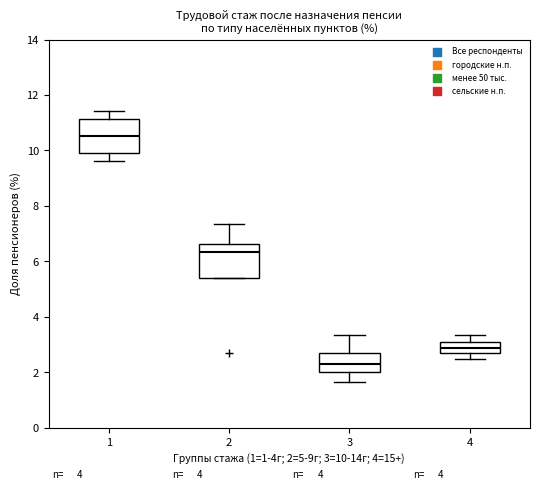

Which box's median line is the highest?

1